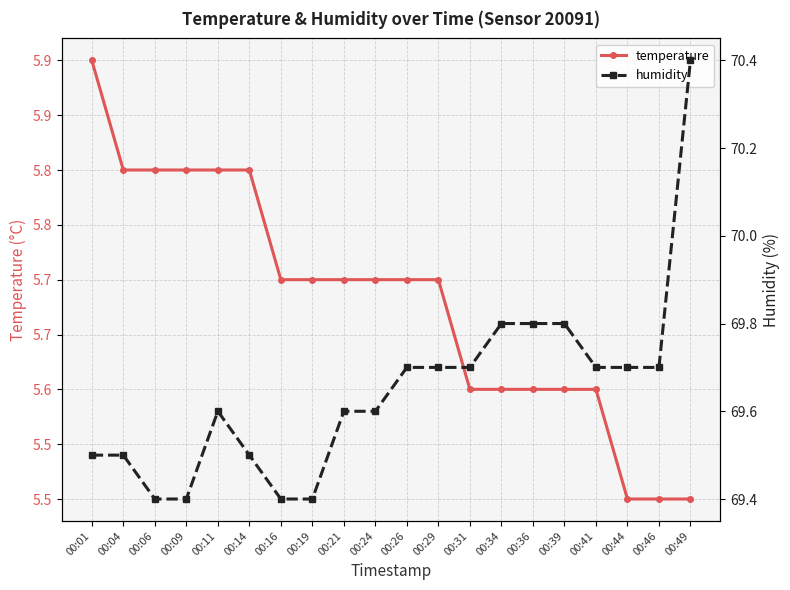

Is the value of temperature at 00:19 greater than the value of humidity at 00:21?

No